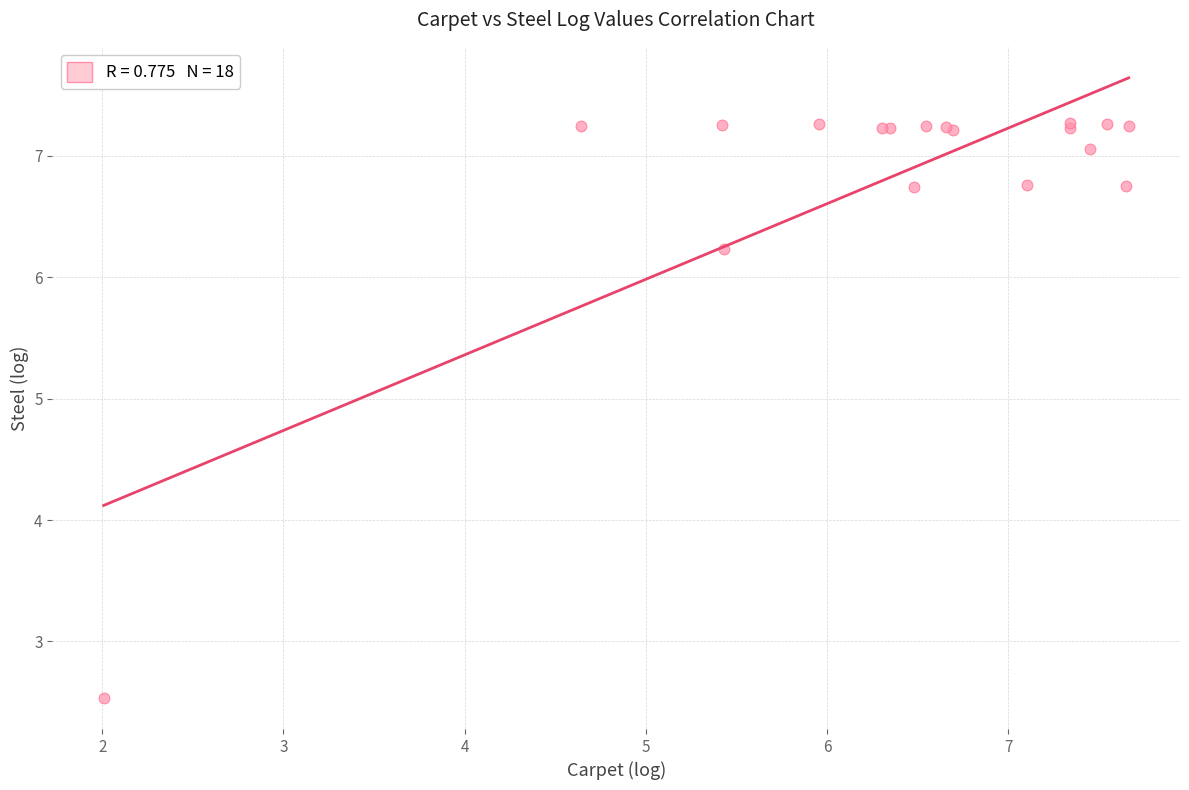

What Y value in the scatter plot is closest to 4?

2.5